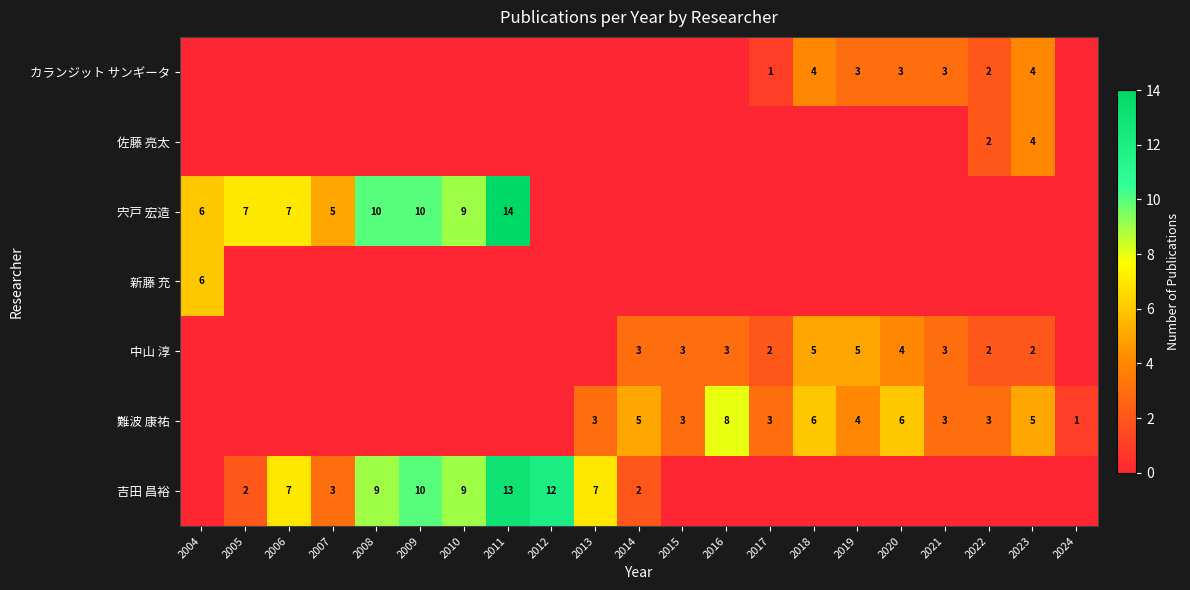

Is the value of カランジット サンギータ at 2017 greater than the value of 難波 康祐 at 2022?

No